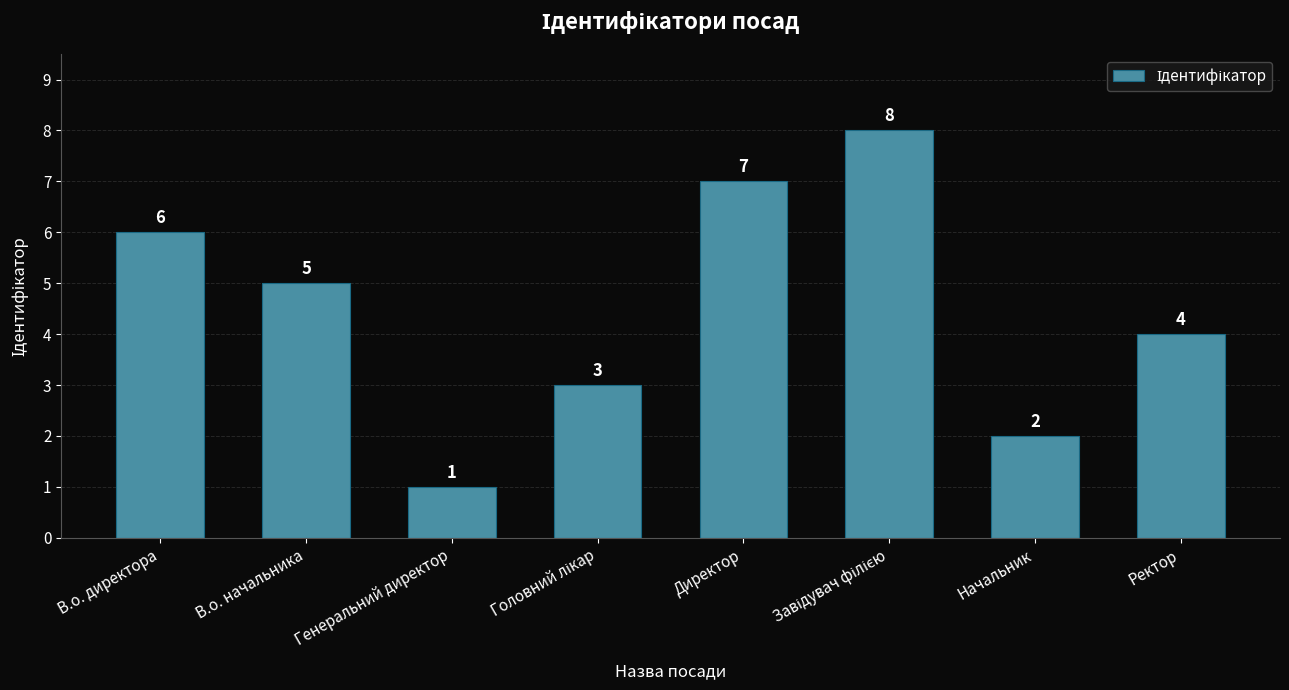

Count the values in the range 3 to 7.

5